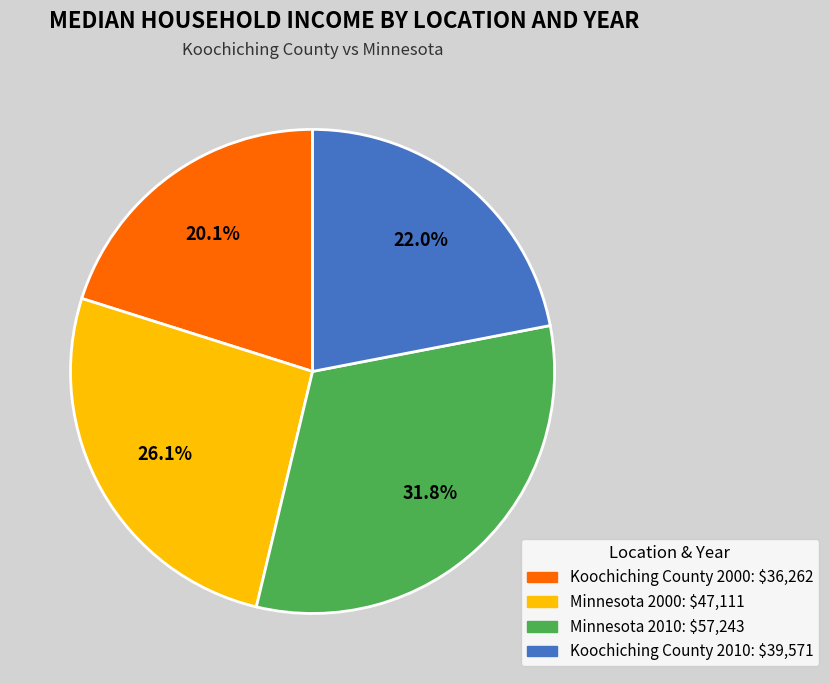

How much of the chart is everything except Minnesota 2000?

73.9%